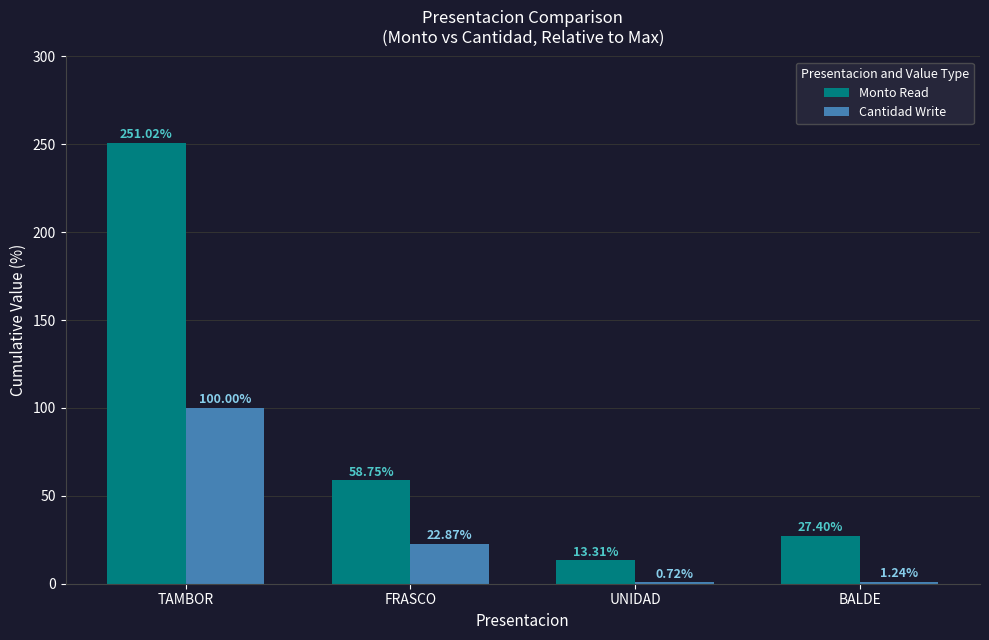

What is the total value across all series at FRASCO?

81.6